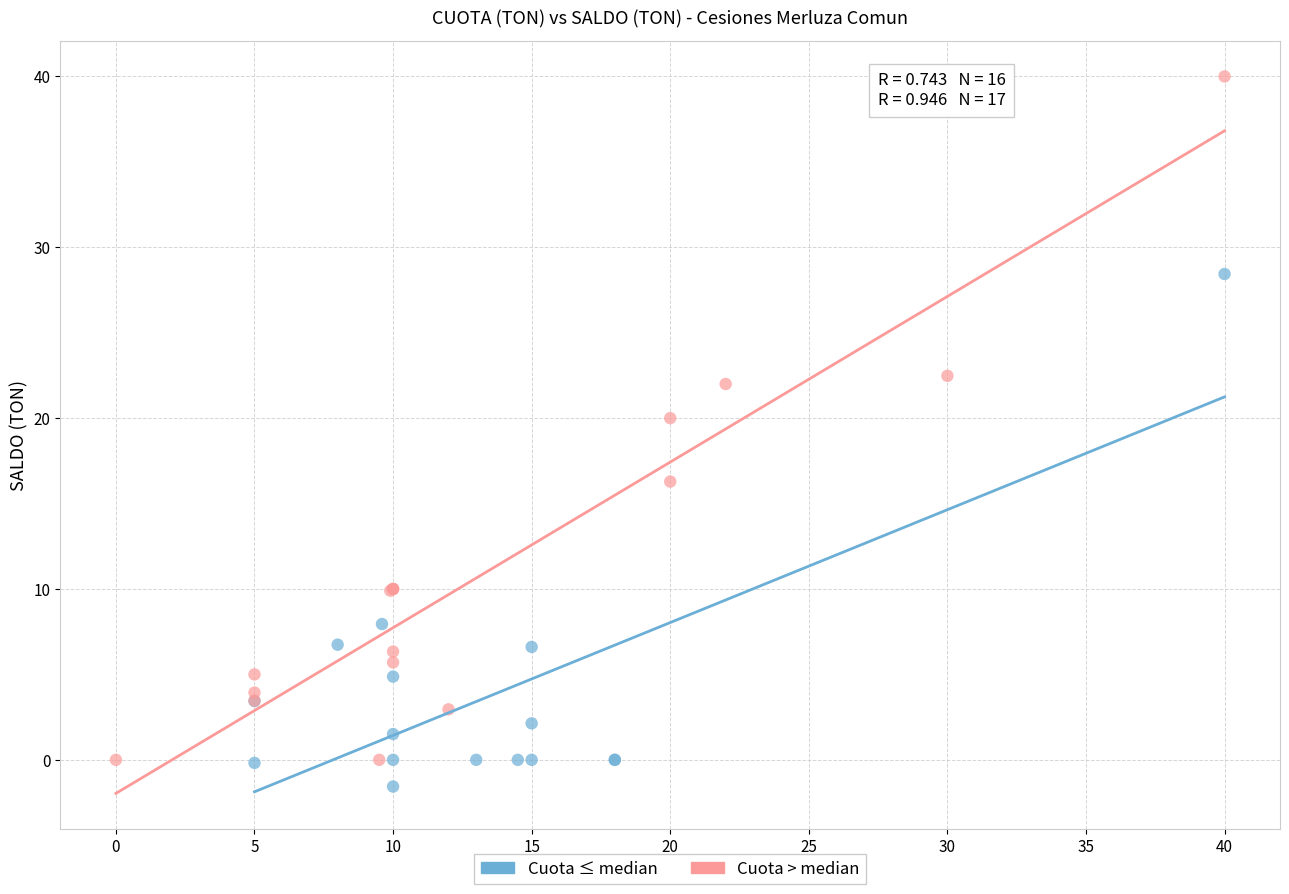

Which series contains the highest Y value?

Cuota > median